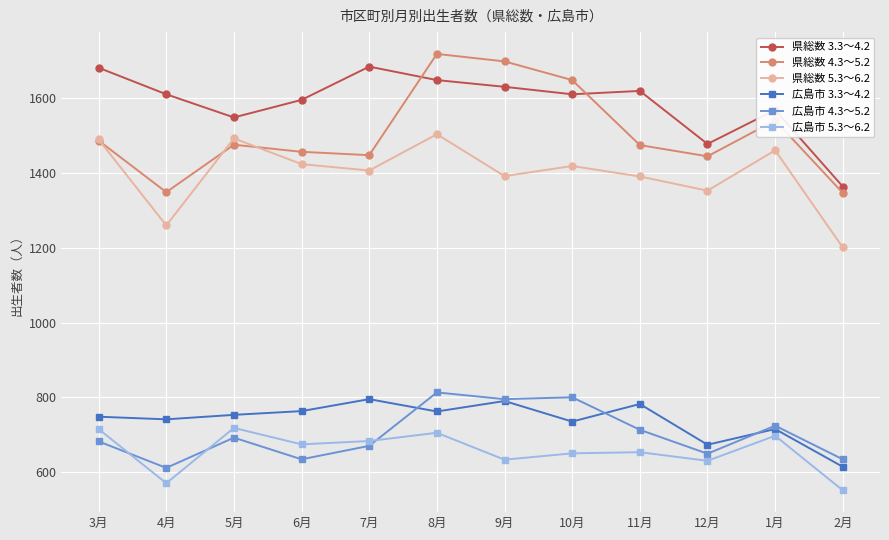

What is the total value across all series at 1月?

6707